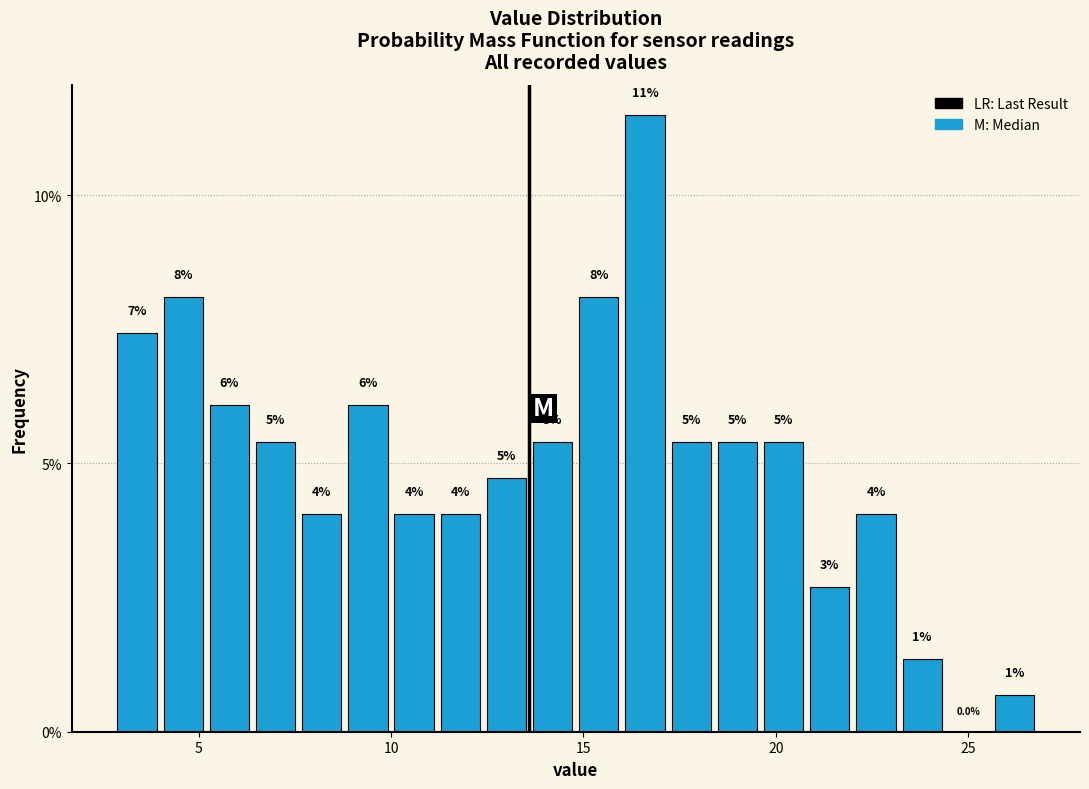

Around what value on the x-axis is the tallest bar? Give the approximate position of its centre, as read against the axis.

16.5